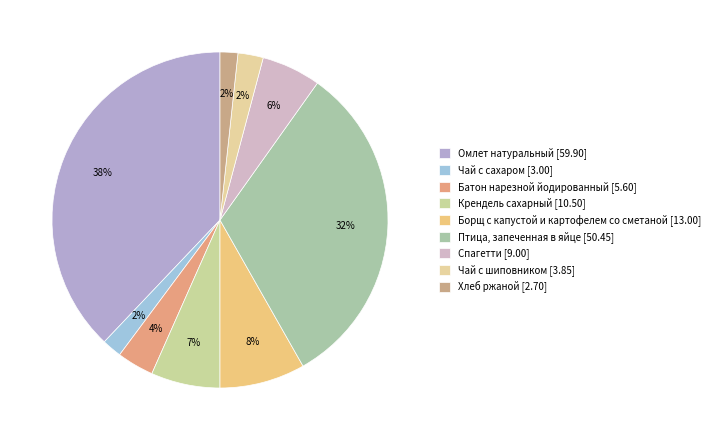

Is it true that Чай с шиповником is 8% of the pie?

False